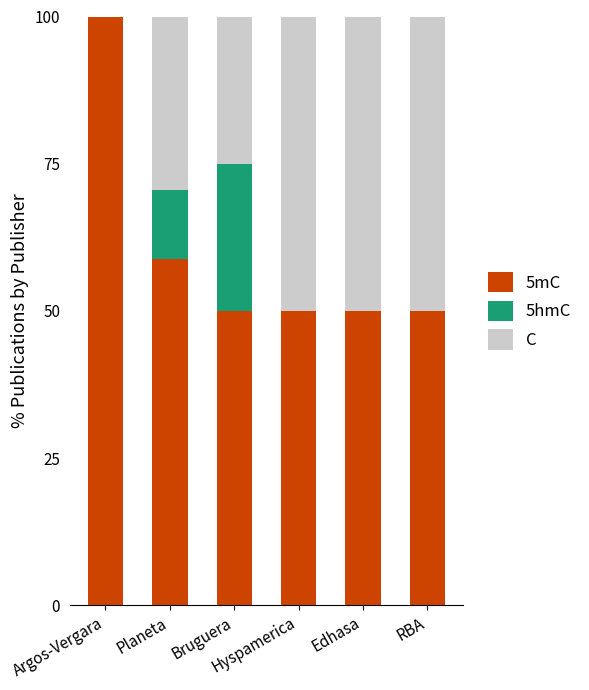

The 5hmC series shows -14.1 at Hyspamerica. True or false?

False